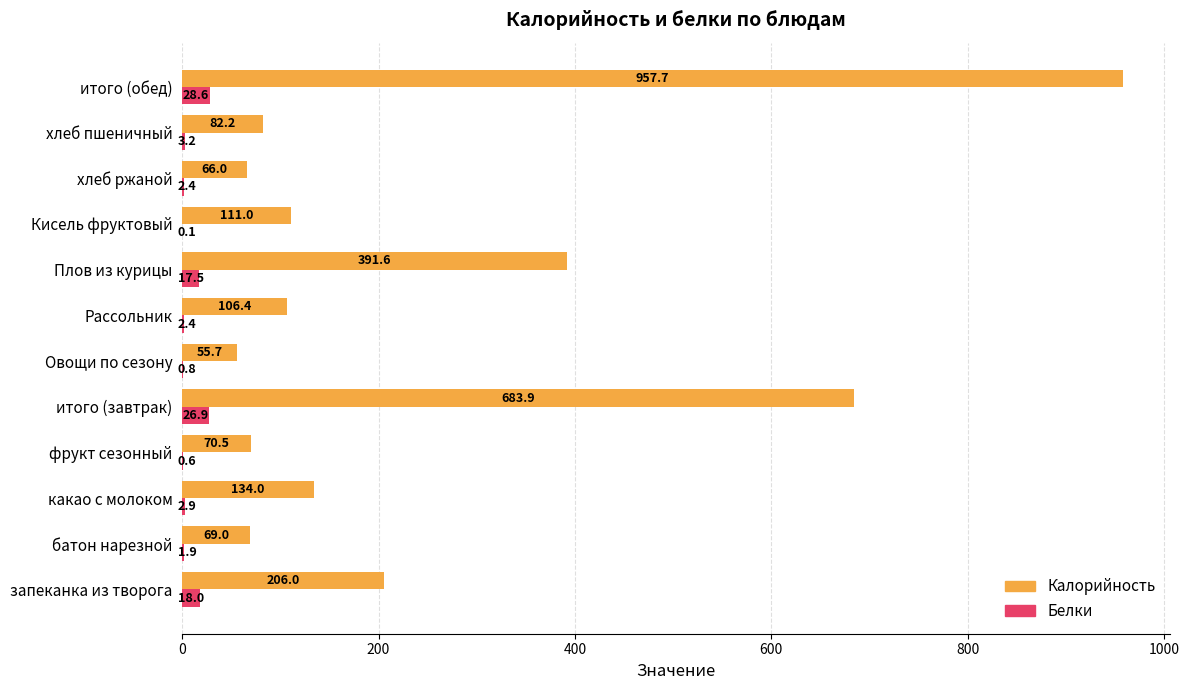

The Калорийность series shows 178.4 at Плов из курицы. True or false?

False